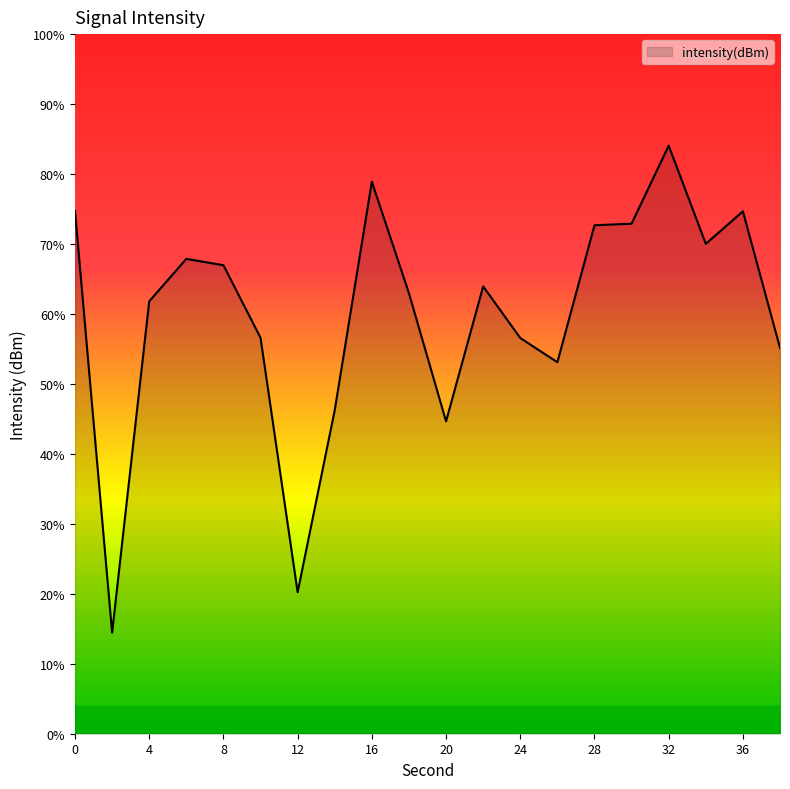

Between 8 and 10, which is larger?

8